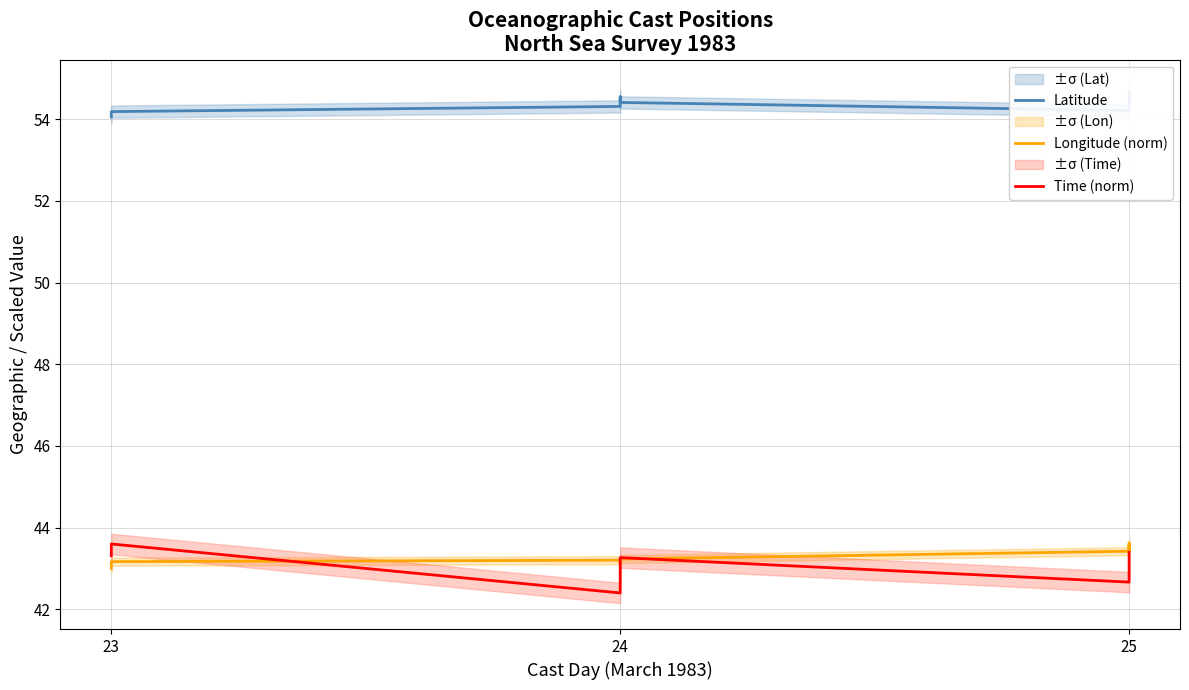

After their last crossing, which series has the higher values: Time (norm) or Longitude (norm)?

Longitude (norm)